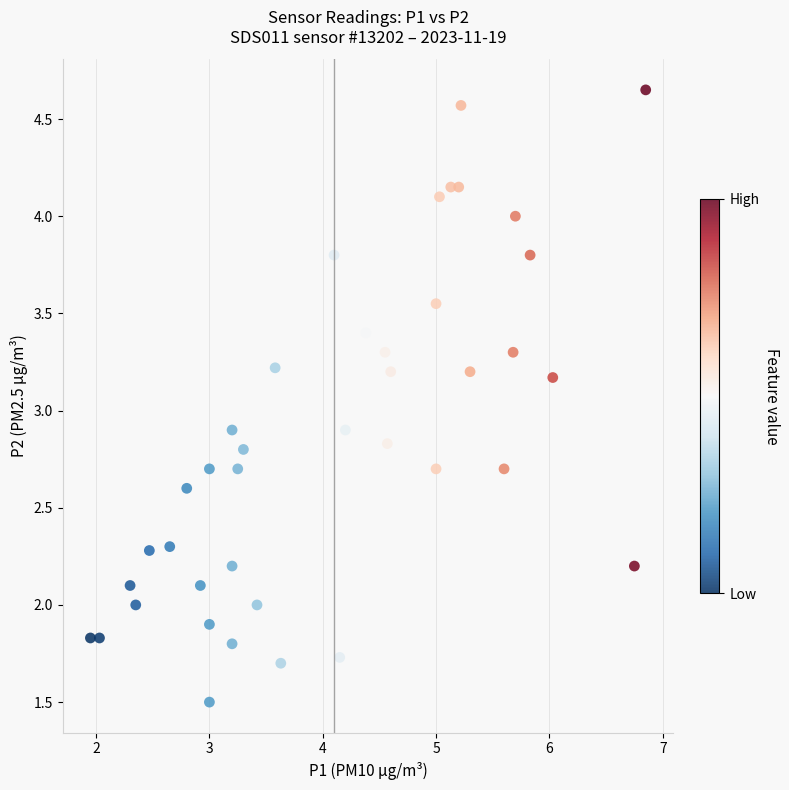

What is the range of X values (max minus min)?

4.9